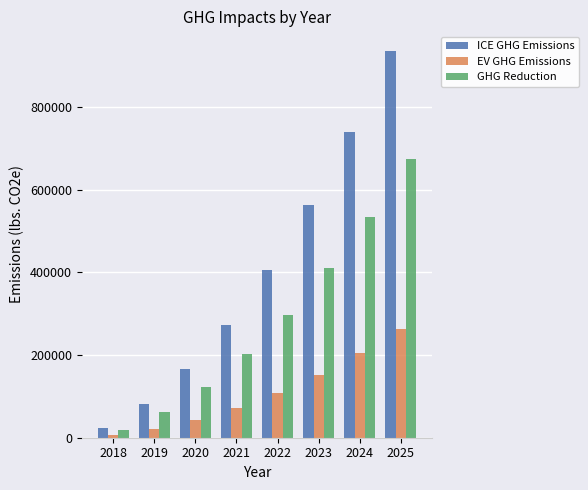

What is the smallest value displayed?

5723.0